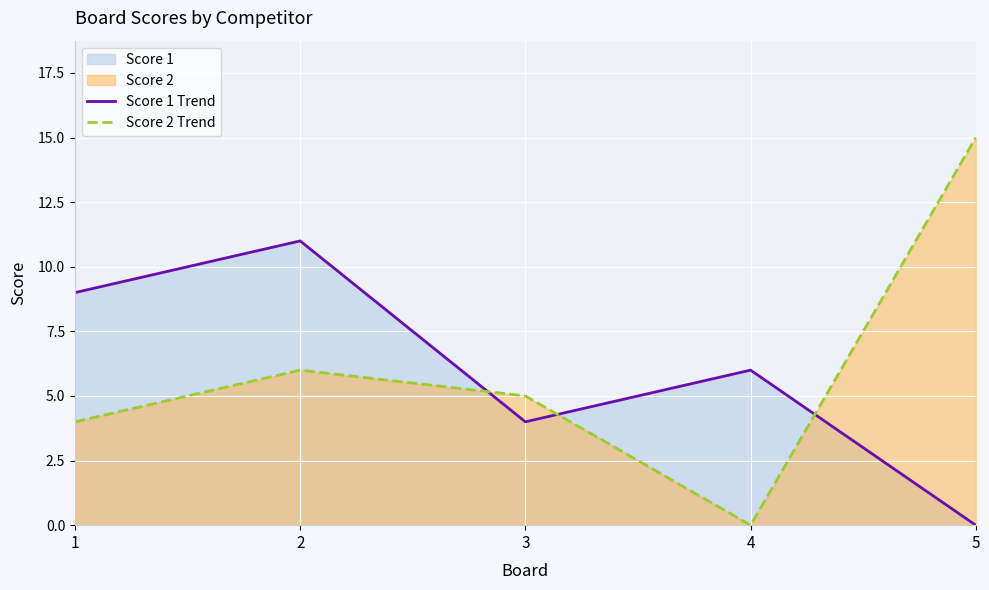

How many data points does each series have?

5